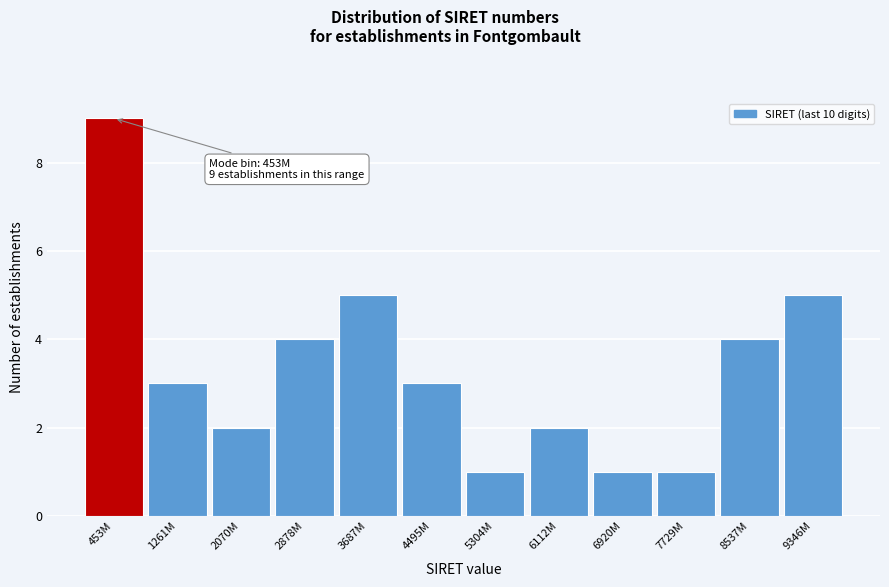

Reading left to right, what are all the values shown in this chart?

9	3	2	4	5	3	1	2	1	1	4	5